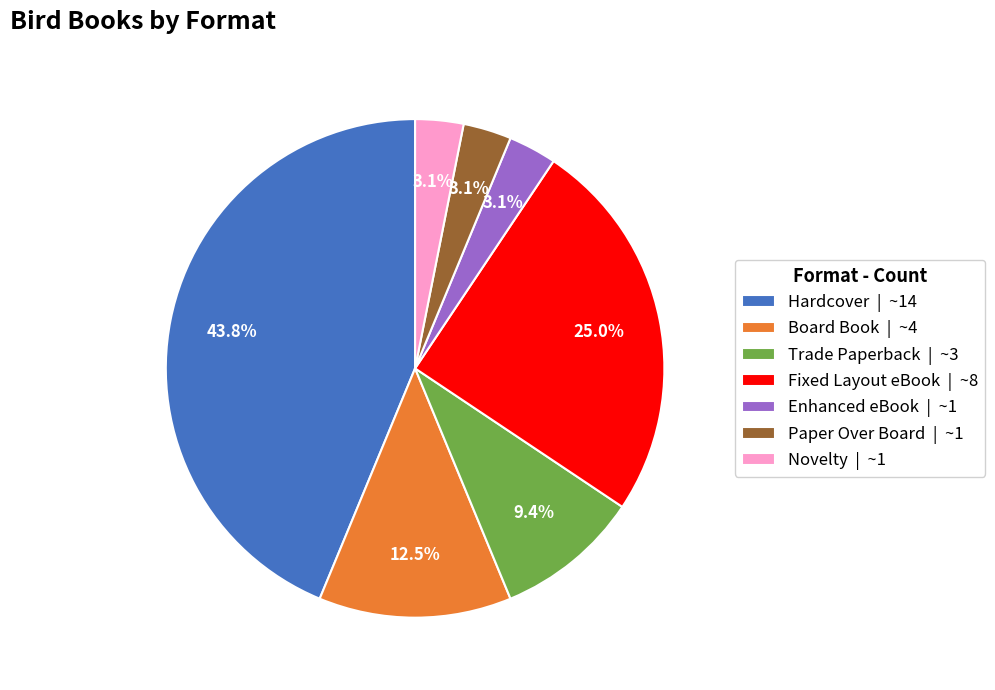

How many segments does this pie chart have?

7